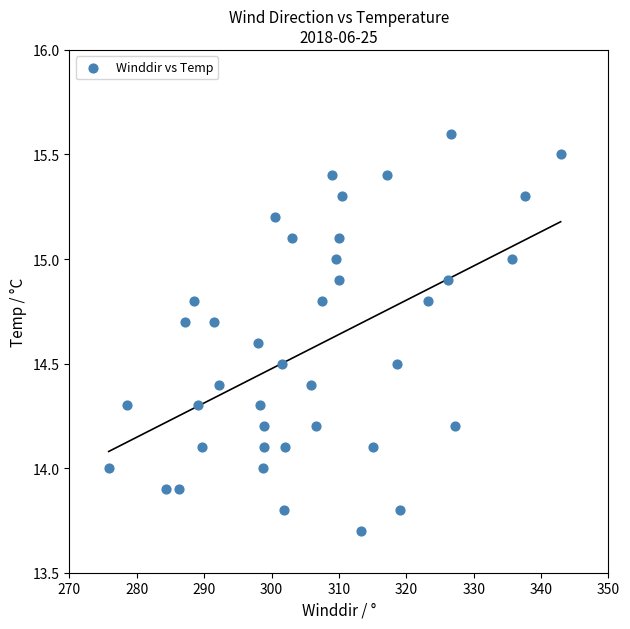

What is the range of Y values (max minus min)?

1.9